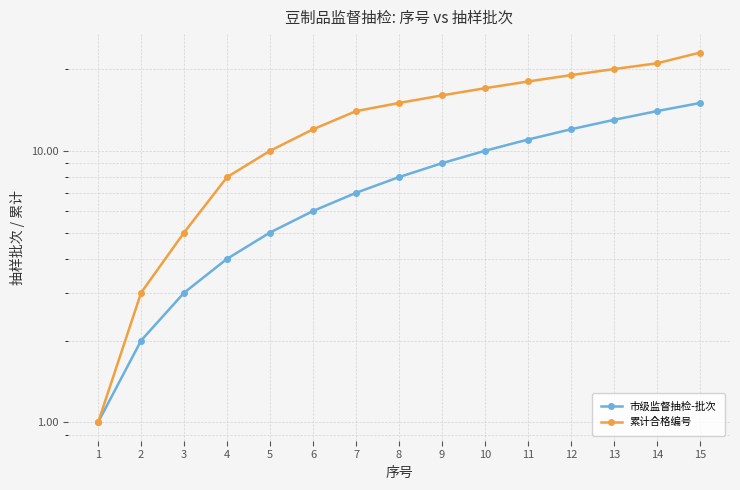

Which series has the largest total across all categories?

累计合格编号